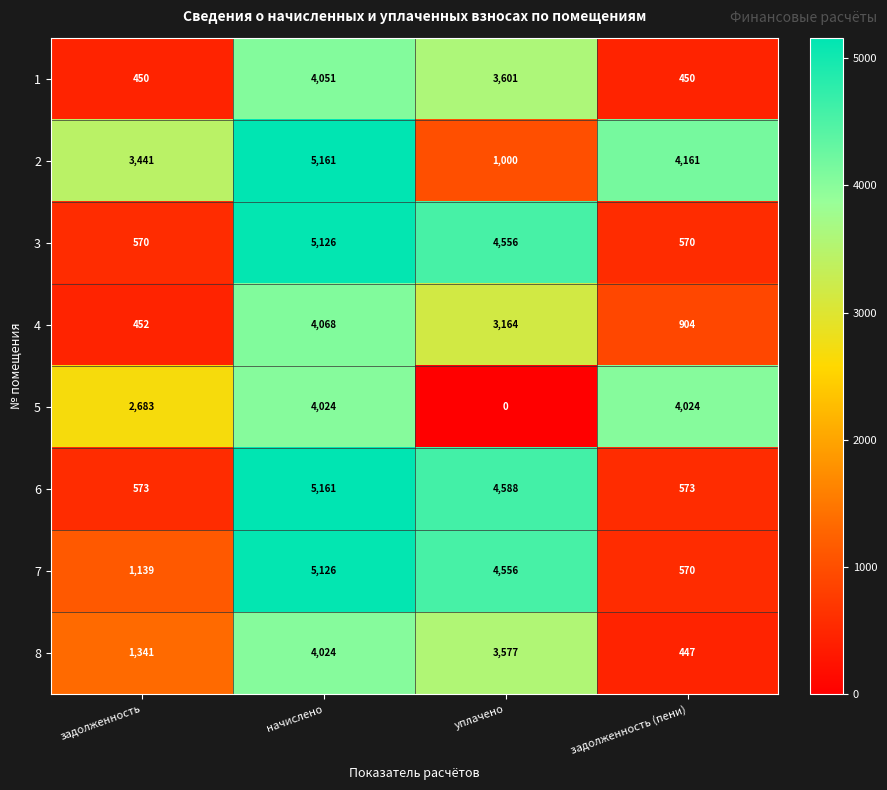

Rank the categories by 4 value from highest to lowest.

начислено, уплачено, задолженность (пени), задолженность